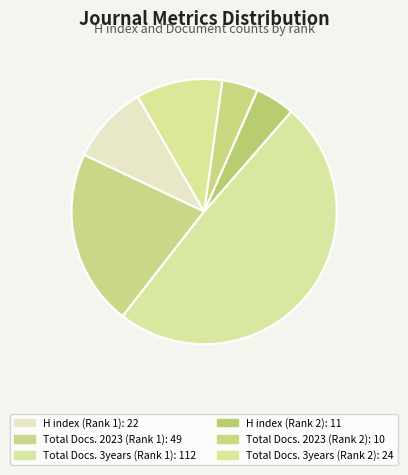

To the nearest percent, what is the average slice percentage?

17%